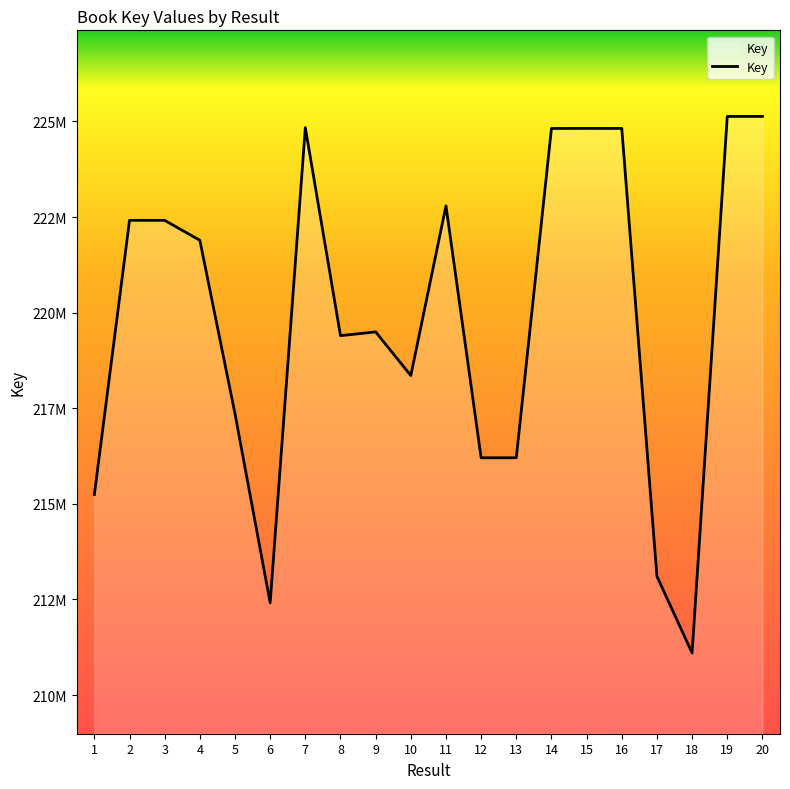

Does the chart display data point markers on the line(s)?

No